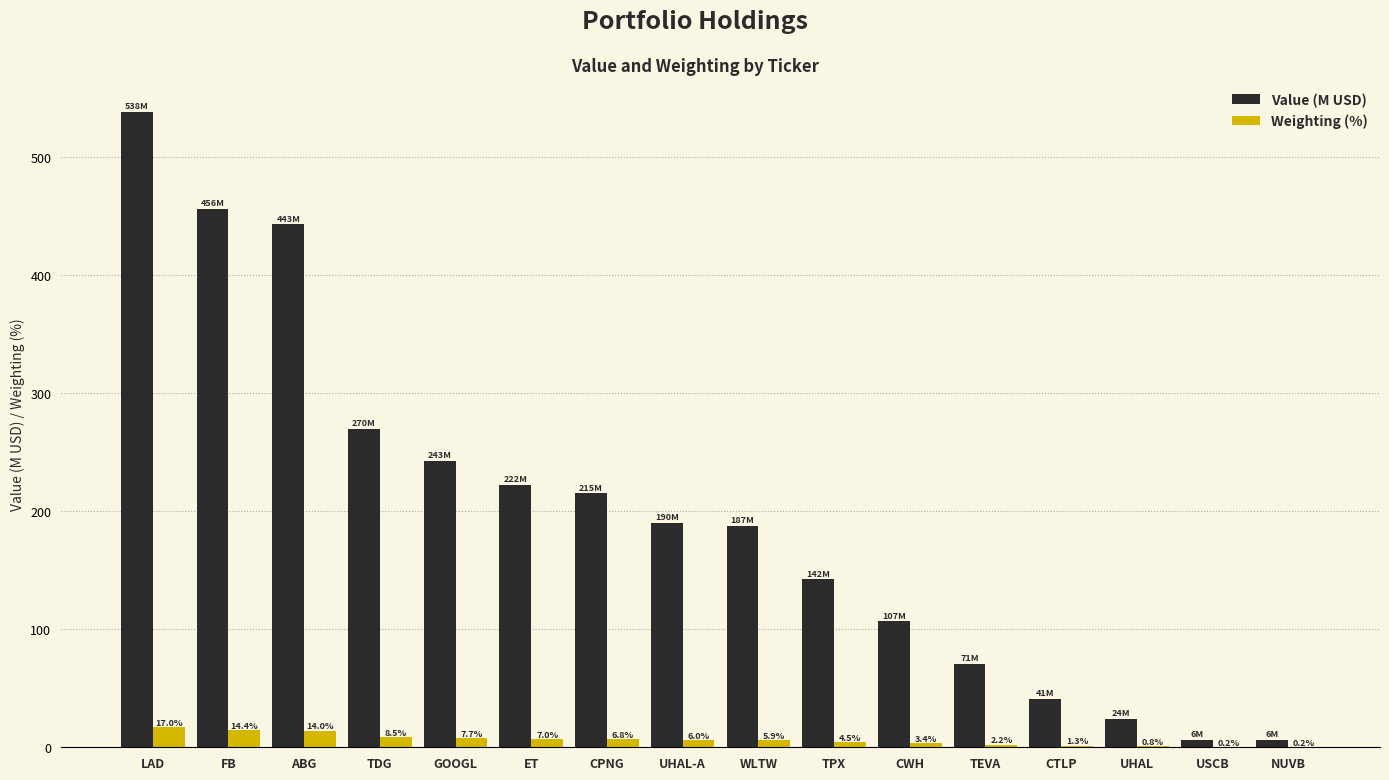

The value of Weighting (%) at ET is 7.0. True or false?

True